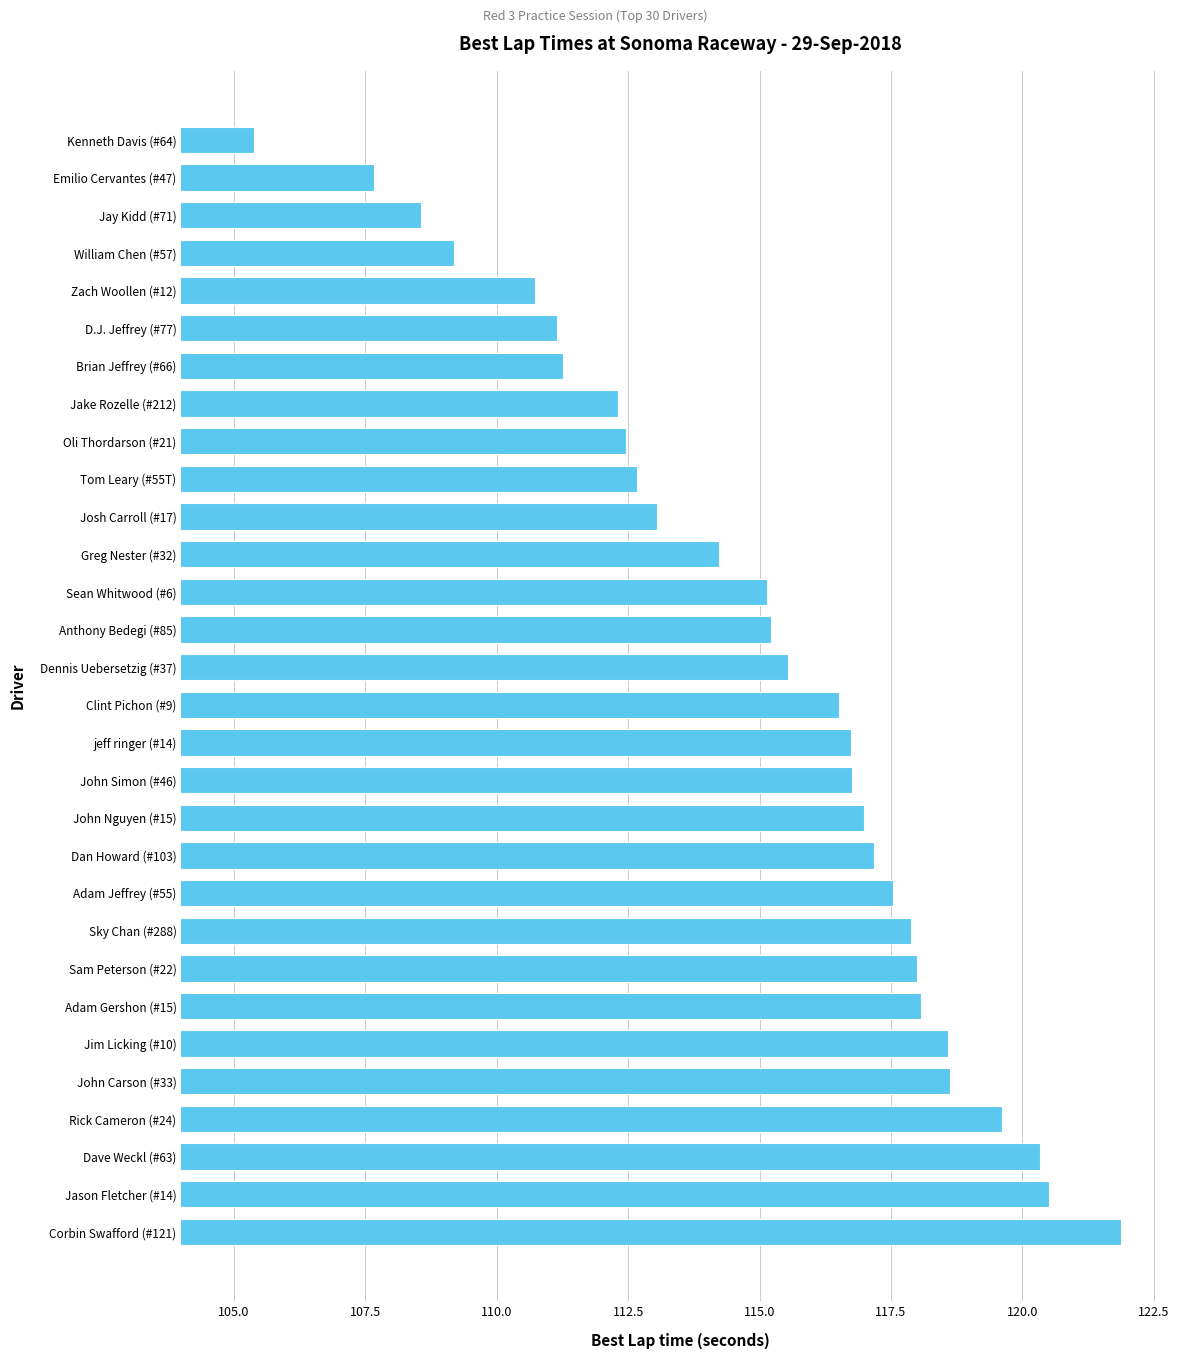

The value at Jason Fletcher (#14) is 120.5. True or false?

True